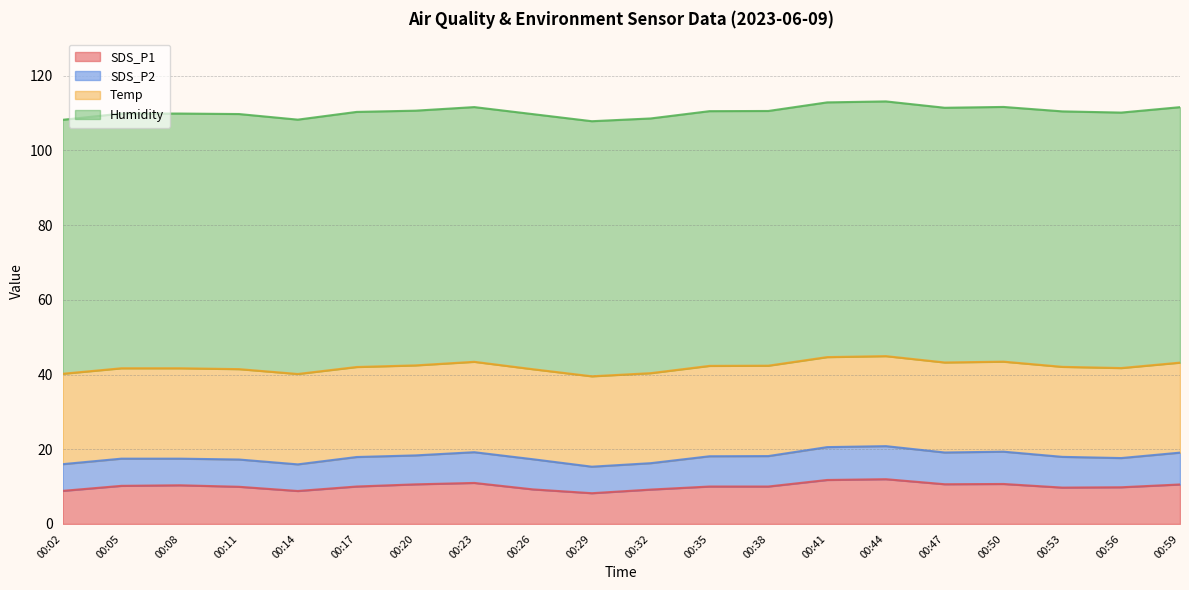

Between 00:14 and 00:26, which series saw the biggest shift?

SDS_P2